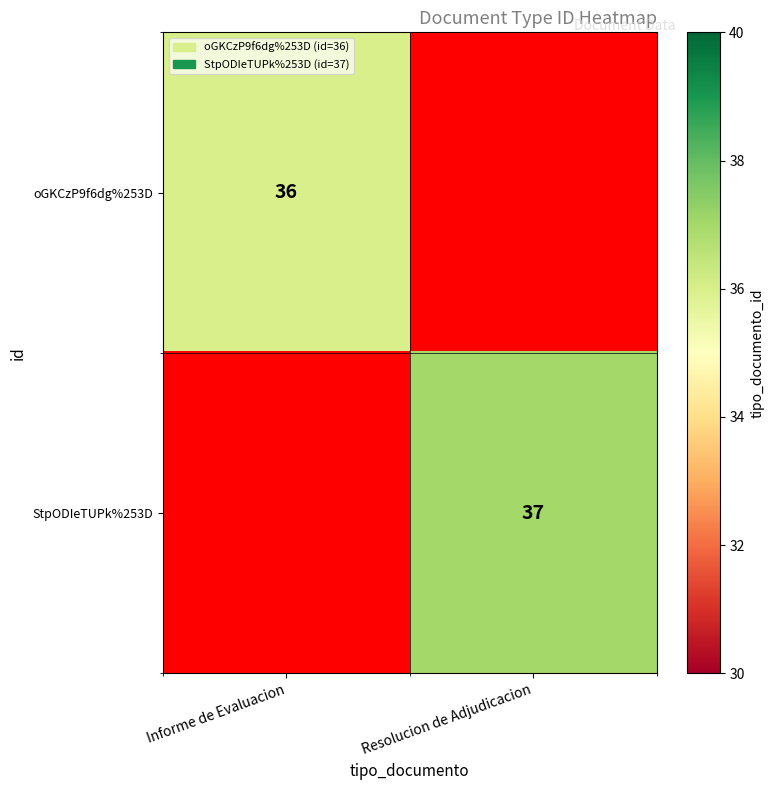

Is it true that oGKCzP9f6dg%253D equals 25 at Informe de Evaluacion?

False